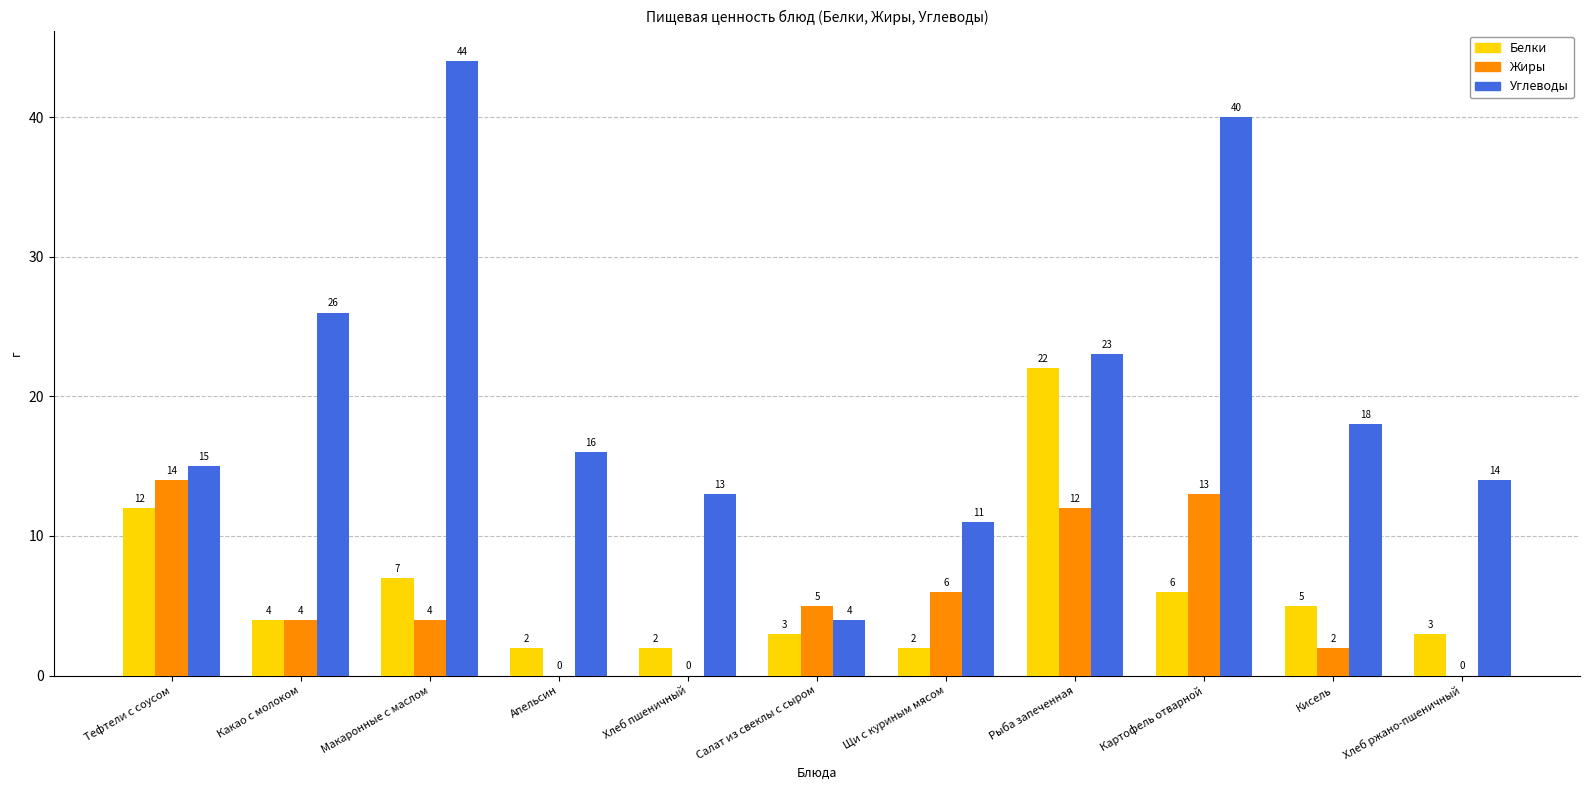

What is the average value of the Белки series?

6